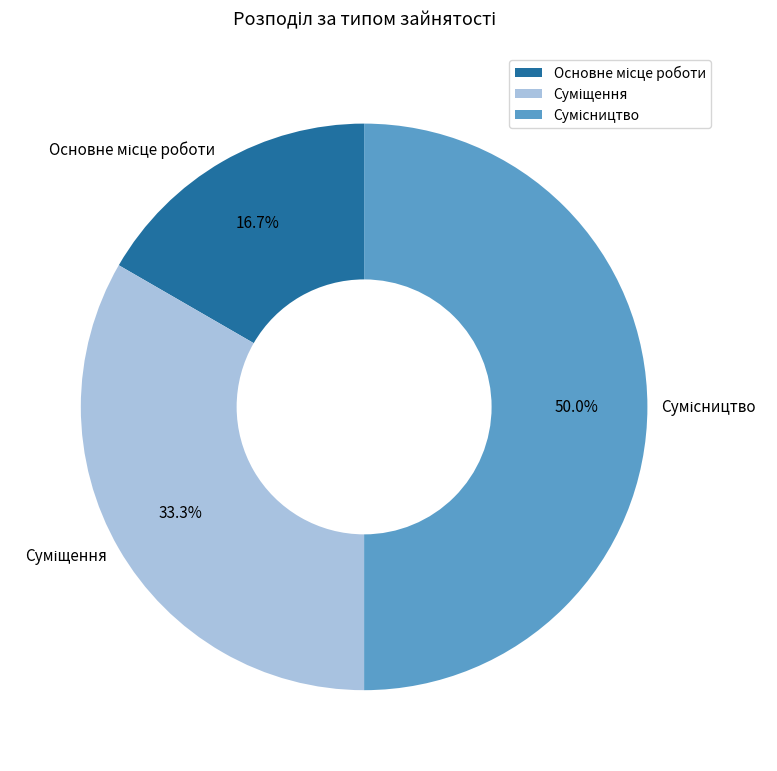

To the nearest percent, what is the average slice percentage?

33%